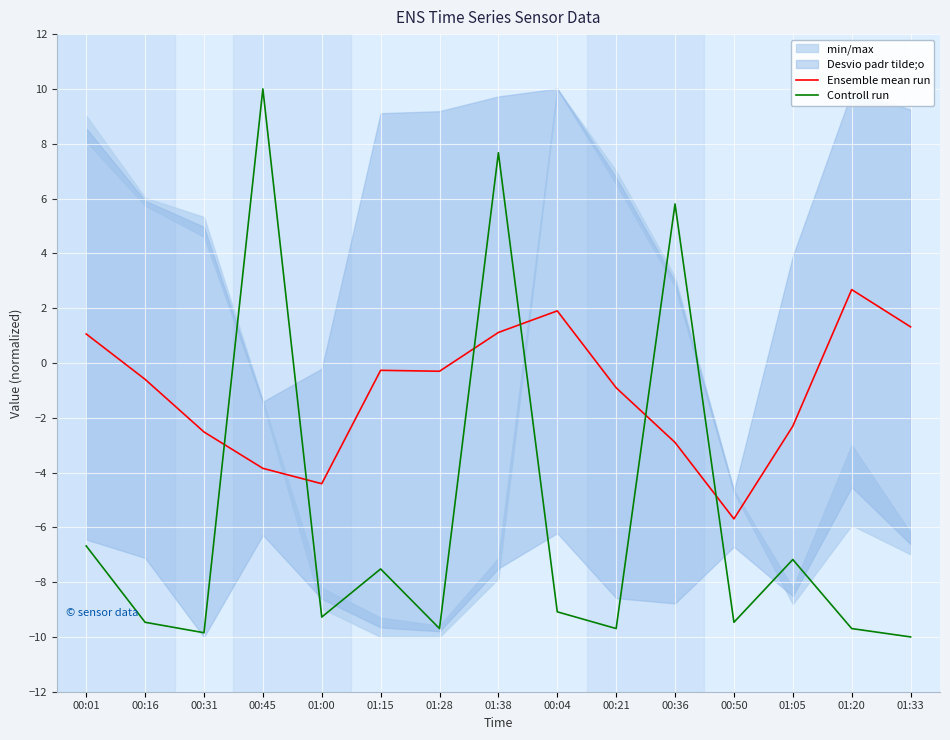

At 00:01, list the series in order from smallest to largest.

Controll run, Ensemble mean run